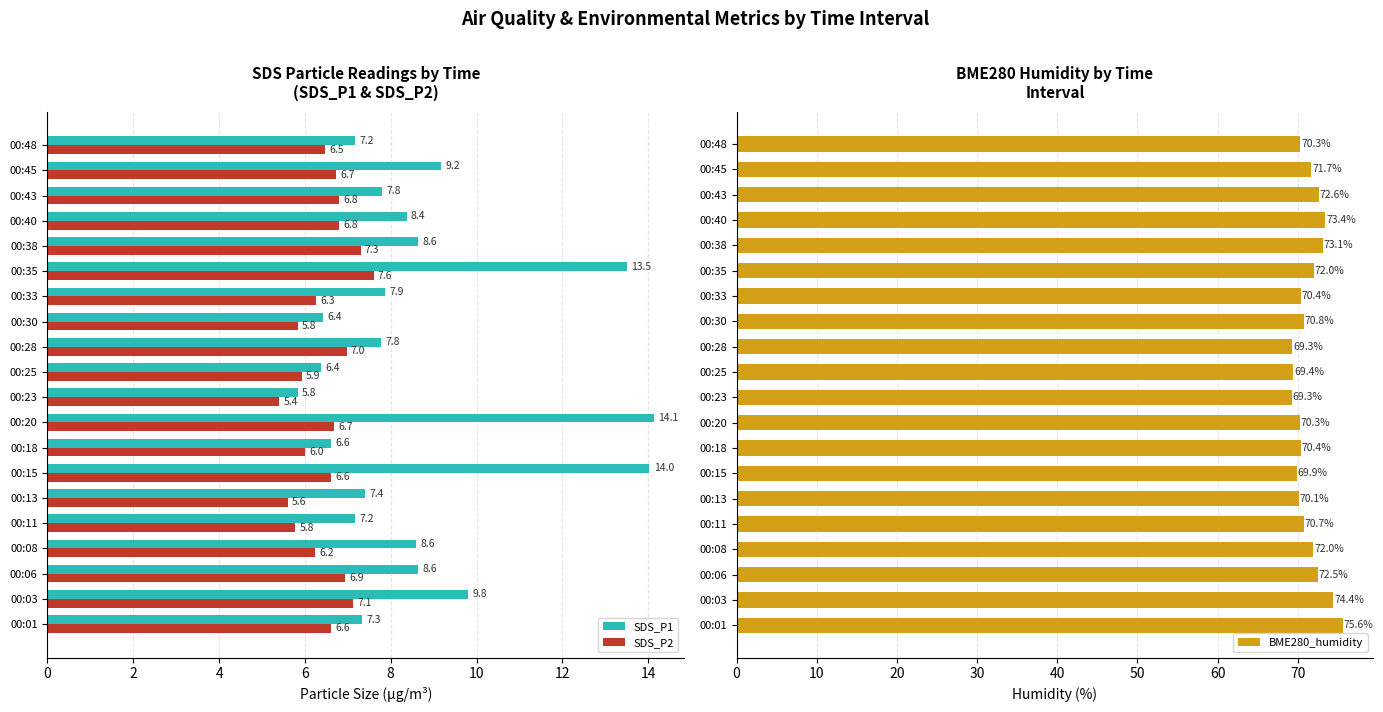

Which series has the widest spread of values?

SDS_P1